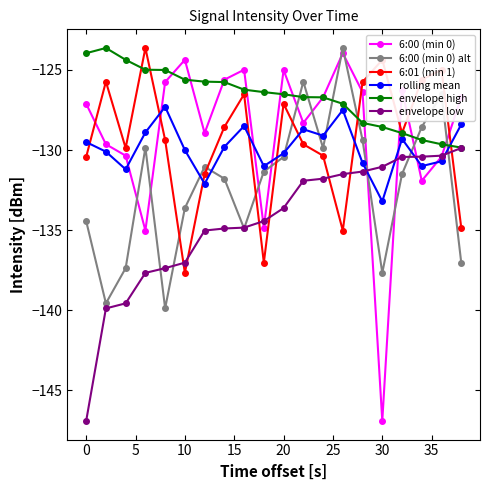

After their last crossing, which series has the higher values: rolling mean or envelope low?

rolling mean